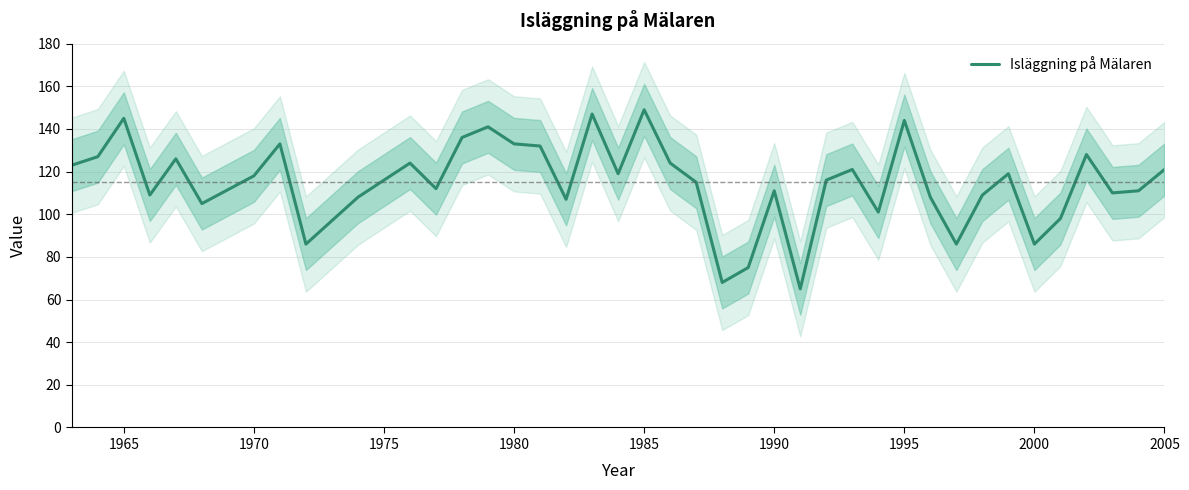

What is the highest value of the Isläggning på Mälaren series?

149